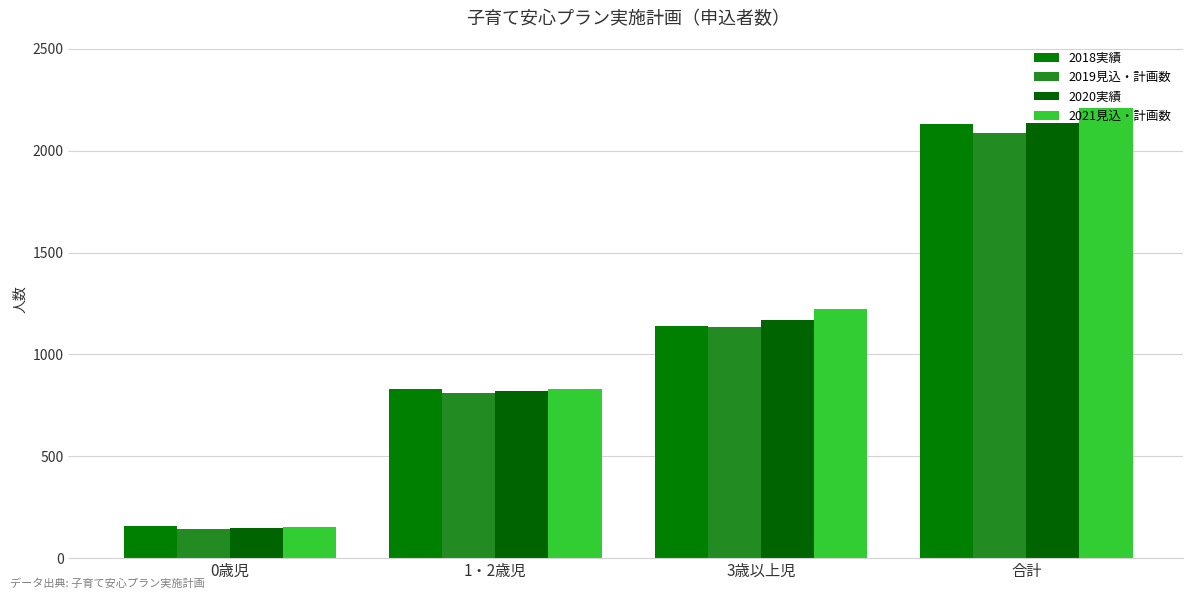

How many groups of bars are there?

4